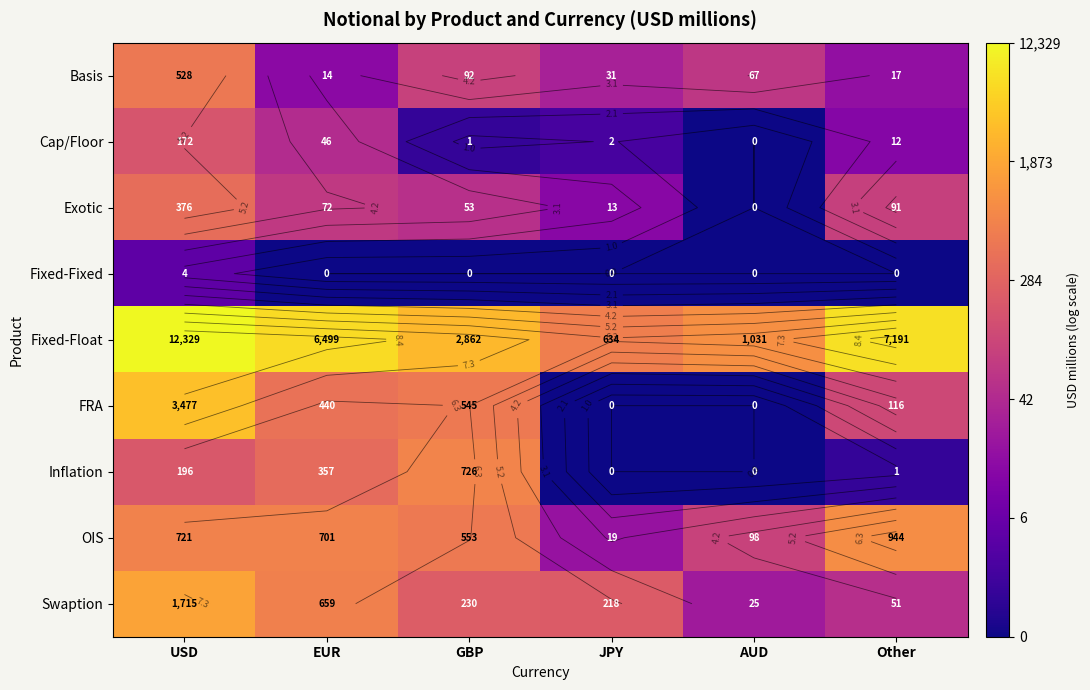

Which has a higher value, EUR or USD?

USD